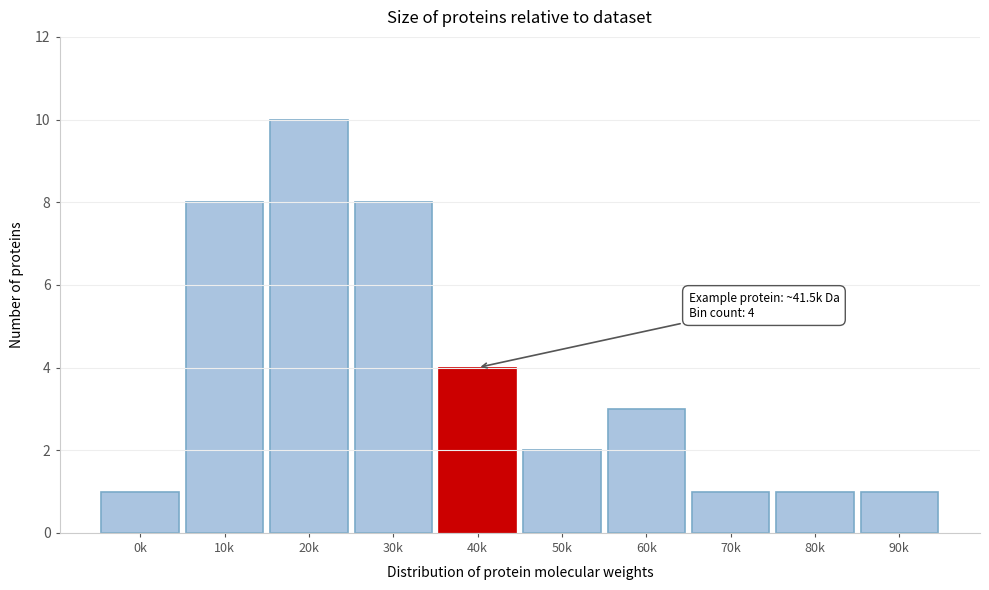

Reading right to left, what are all the values shown in this chart?

90k=1	80k=1	70k=1	60k=3	50k=2	40k=4	30k=8	20k=10	10k=8	0k=1